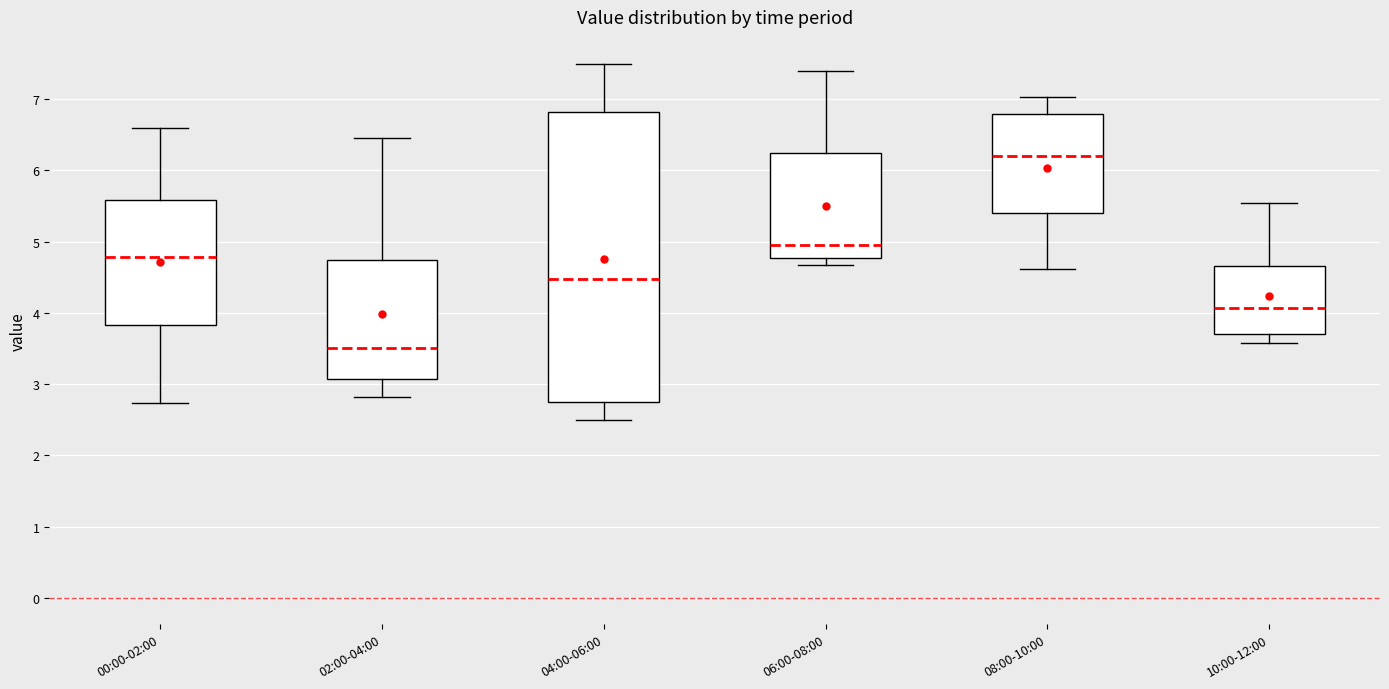

Where does the lower whisker of the box for 00:00-02:00 end on the y-axis? The values are not printed on the chart, so give them approximately, as read against the axis.

2.7